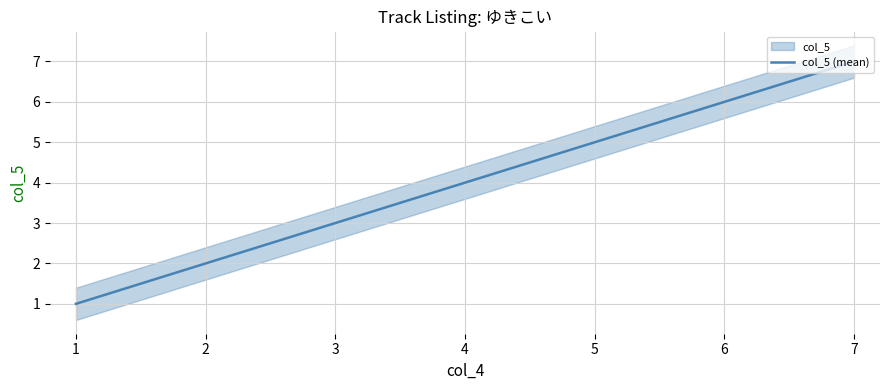

What is the difference between the values at 4 and 1?

3